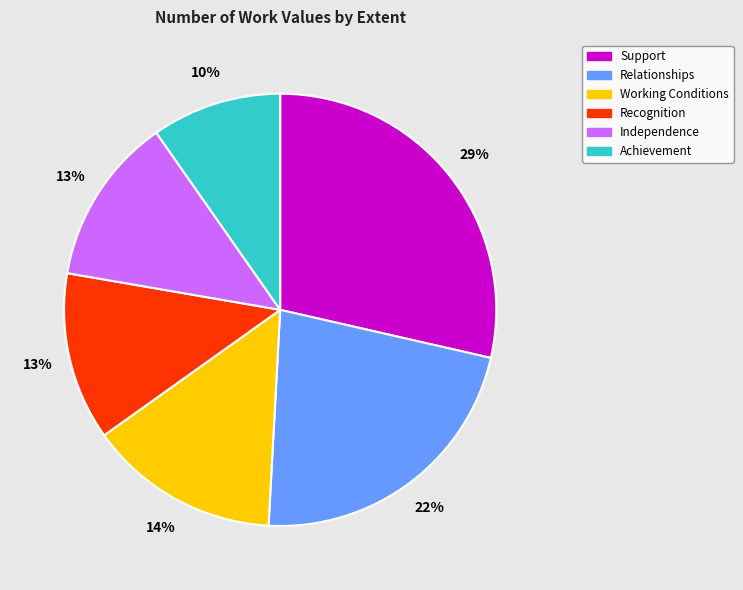

What is the smallest slice in the pie chart?

Achievement